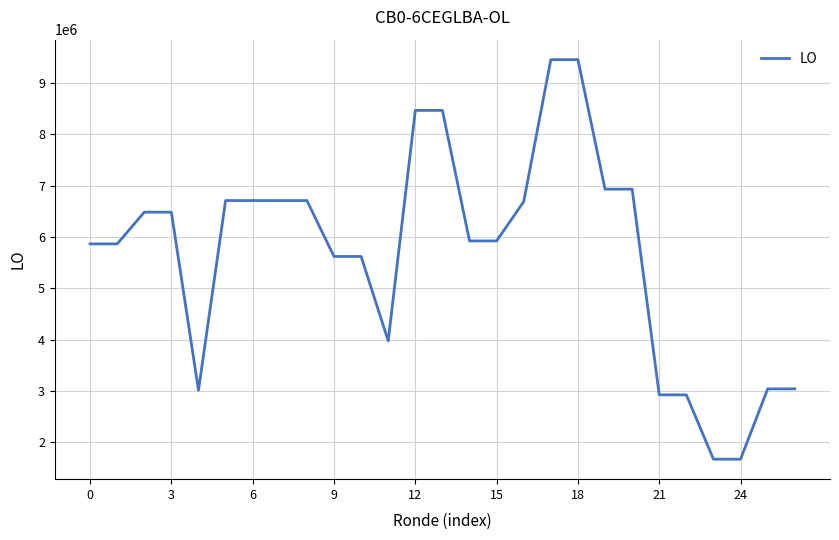

What is the smallest value displayed?

1673260